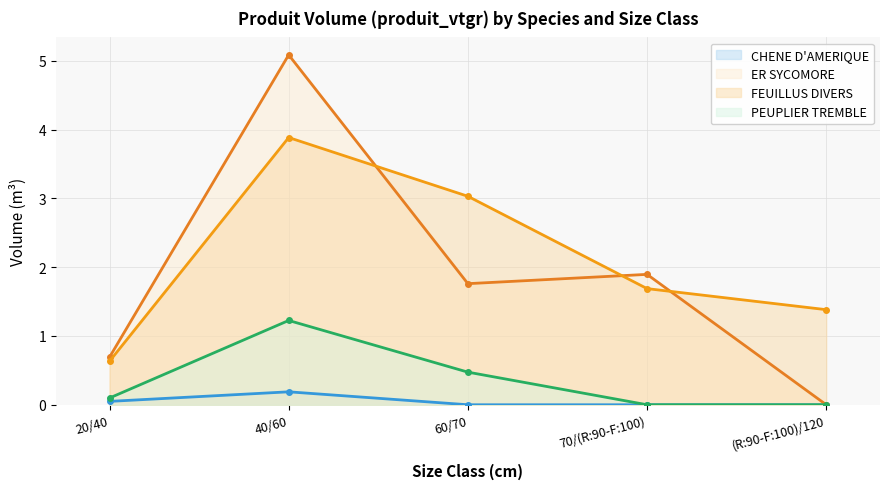

Which series has the largest total across all categories?

FEUILLUS DIVERS